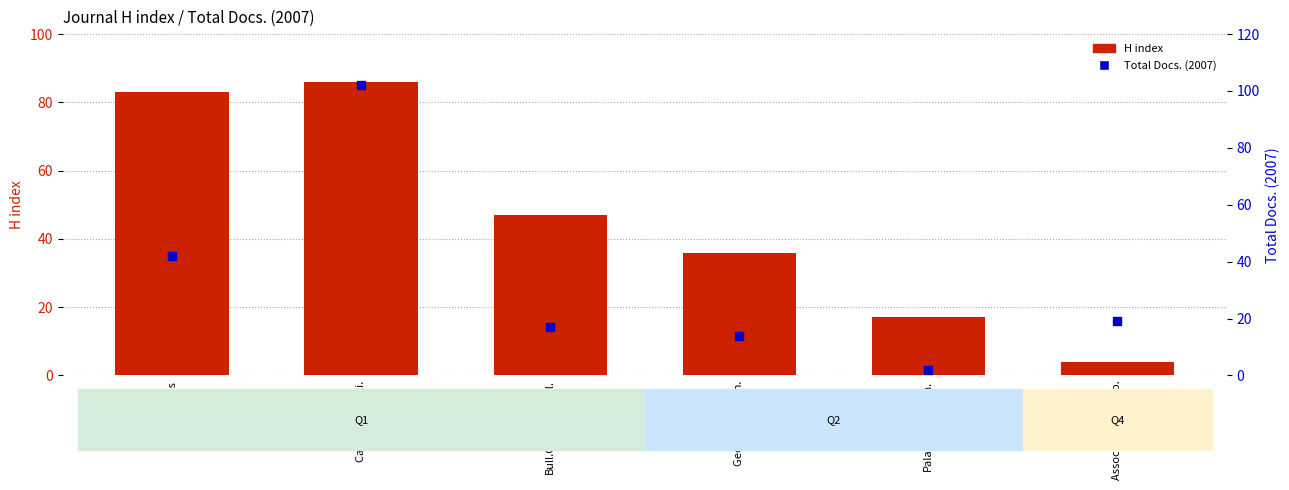

Which series has the largest total across all categories?

H index